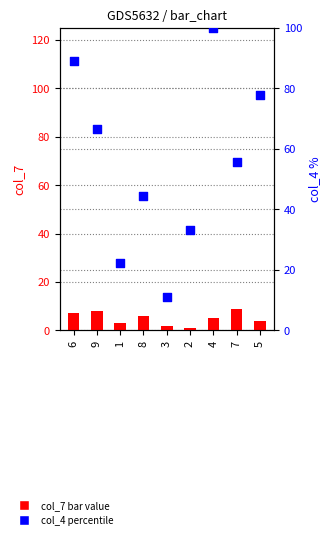

At which category is the sum across all series the highest?

4